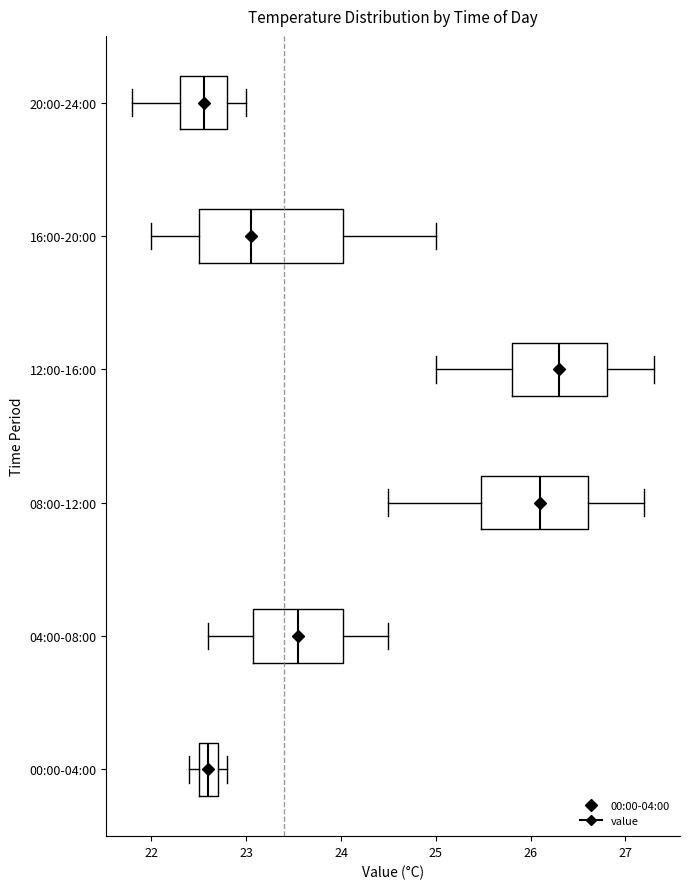

Which box's median line is the furthest to the right?

12:00-16:00